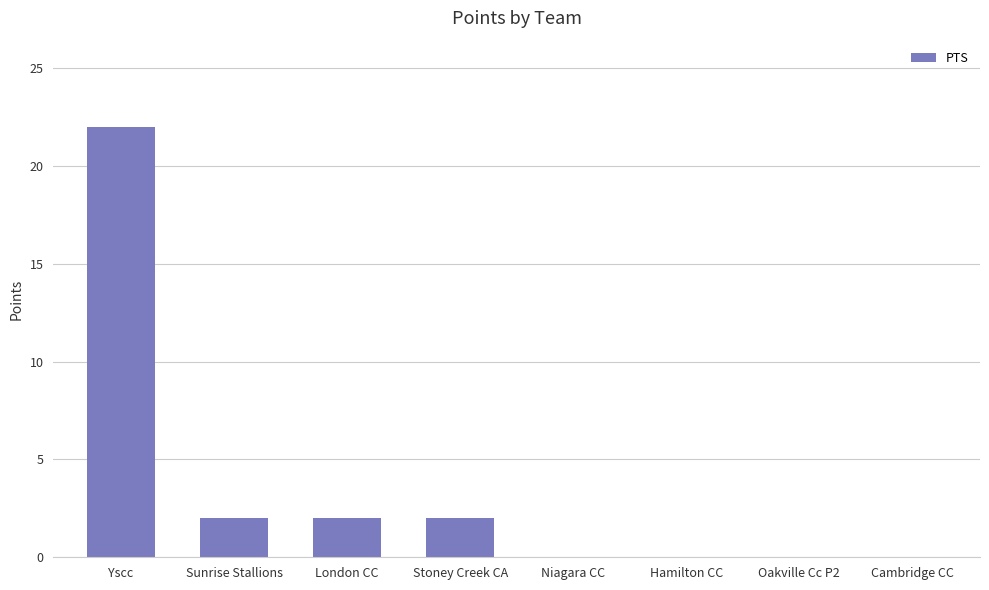

What is the greatest value displayed?

22